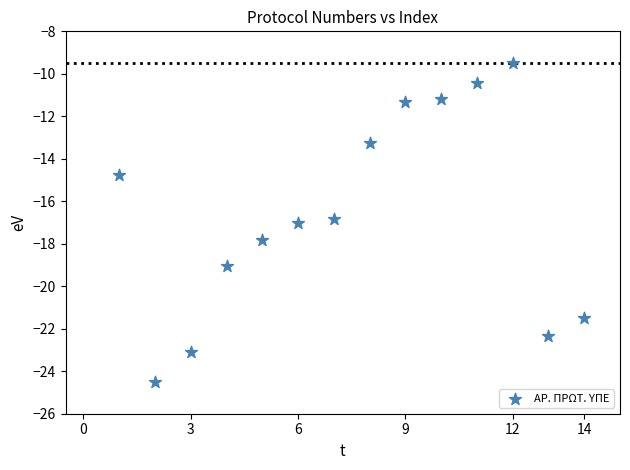

What is the range of Y values (max minus min)?

15.0